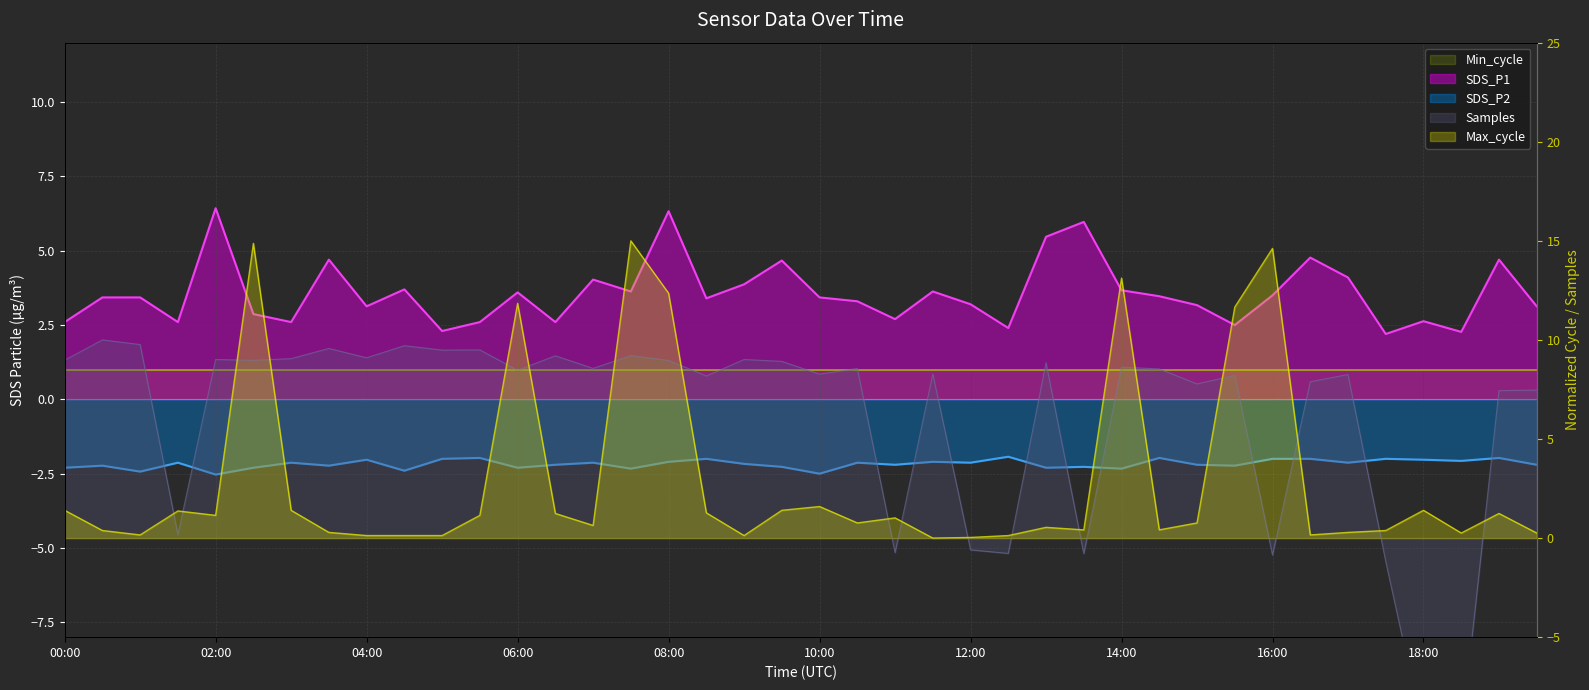

What is the sum of the Max_cycle values at 09:30 and 01:30?

2.8